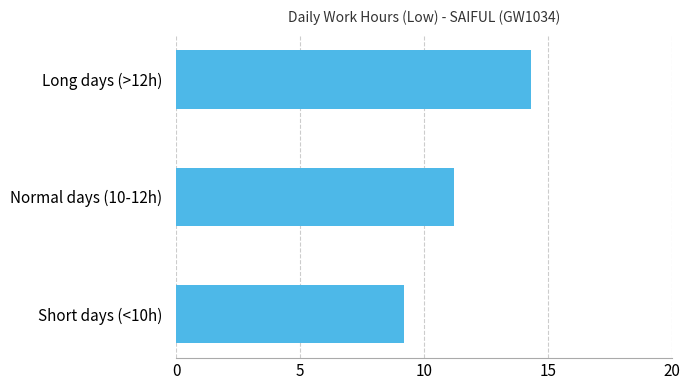

Does the chart contain any negative values?

No